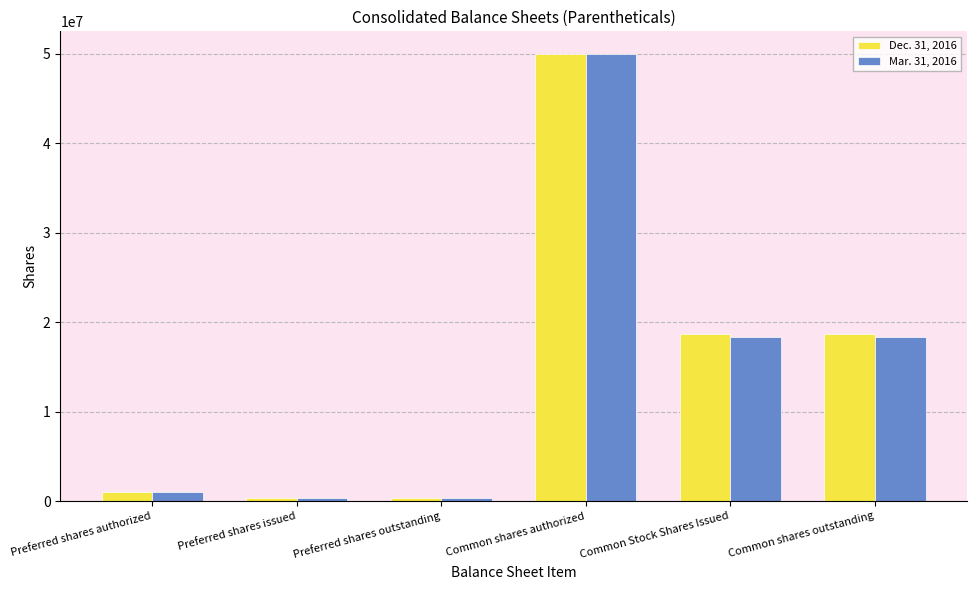

List the series in order of their overall mean, highest first.

Dec. 31, 2016, Mar. 31, 2016